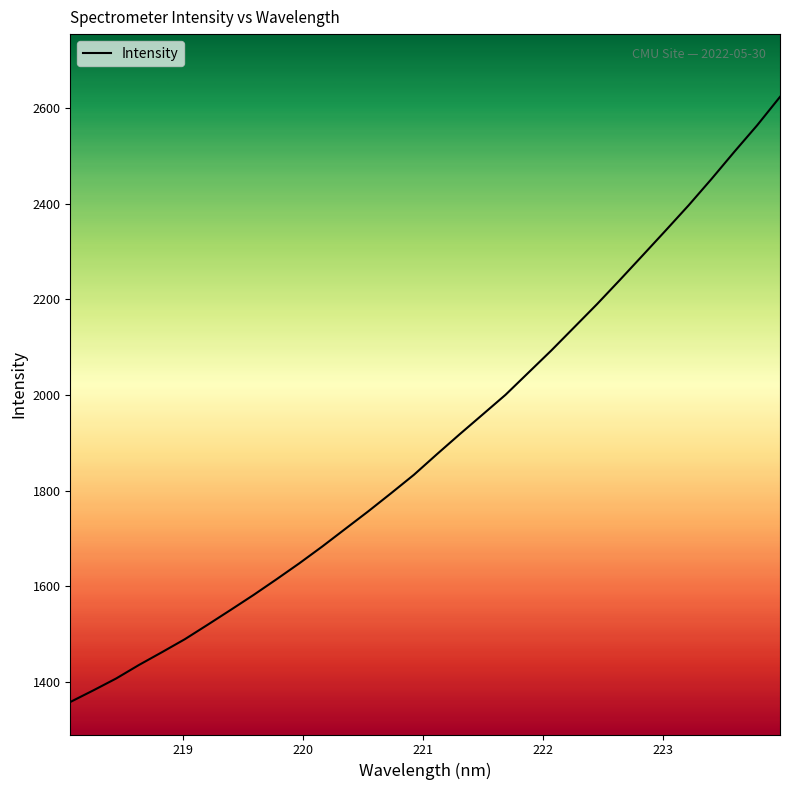

What is the greatest value displayed?

2623.0